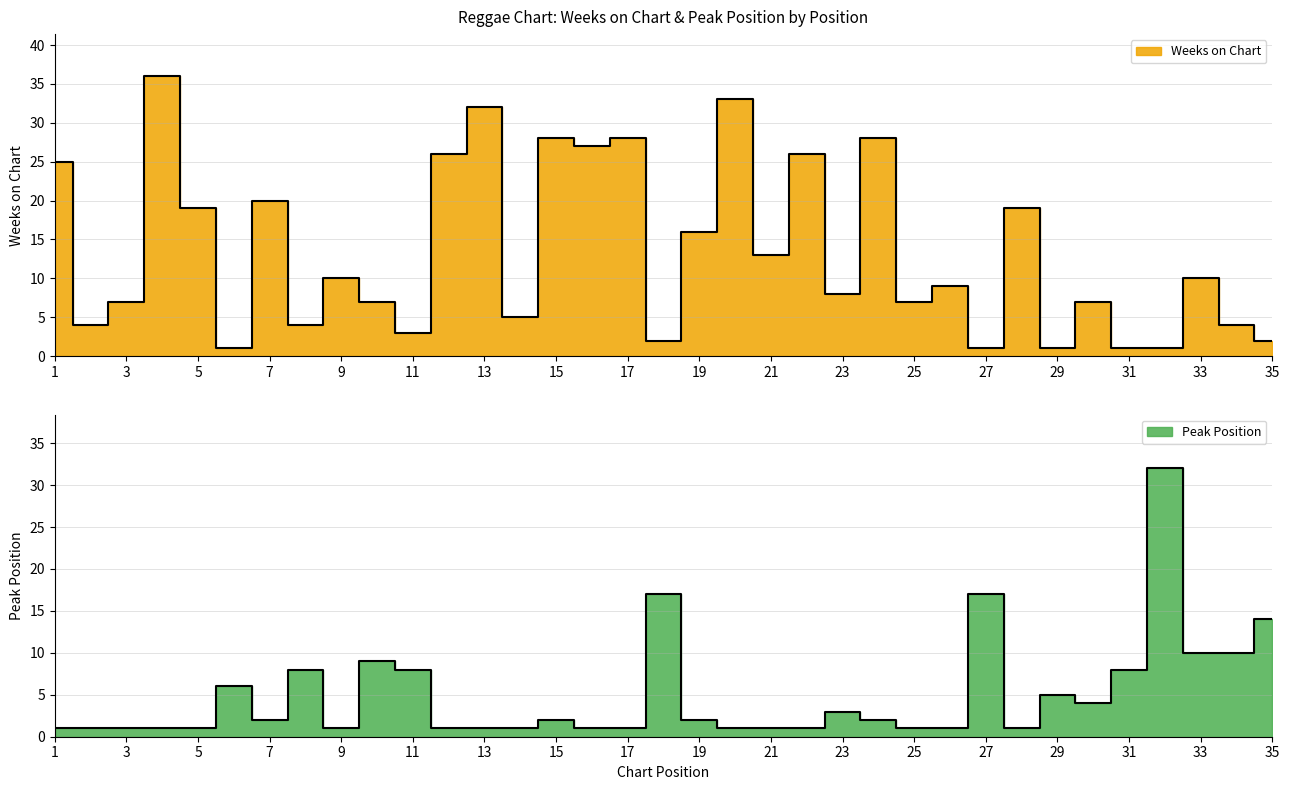

True or false: Weeks on Chart has a value of 1 at 18.

False